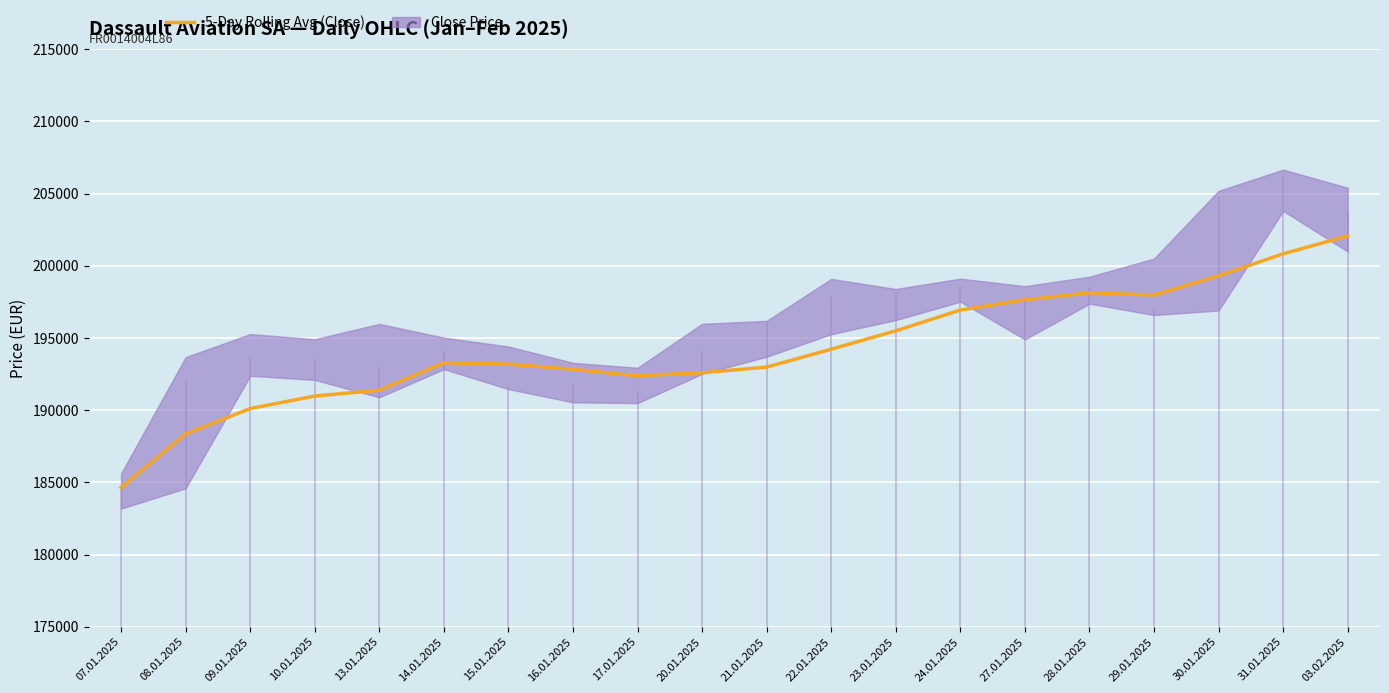

Reading right to left, what are all the values shown in this chart?

03.02.2025=202067.4	31.01.2025=200830.4	30.01.2025=199303.6	29.01.2025=197968.2	28.01.2025=198130.8	27.01.2025=197636.4	24.01.2025=196937.4	23.01.2025=195495.2	22.01.2025=194222.2	21.01.2025=192984.8	20.01.2025=192592.4	17.01.2025=192378.2	16.01.2025=192827.8	15.01.2025=193191.2	14.01.2025=193279.8	13.01.2025=191383.6	10.01.2025=190978.0	09.01.2025=190113.7	08.01.2025=188352.5	07.01.2025=184639.0